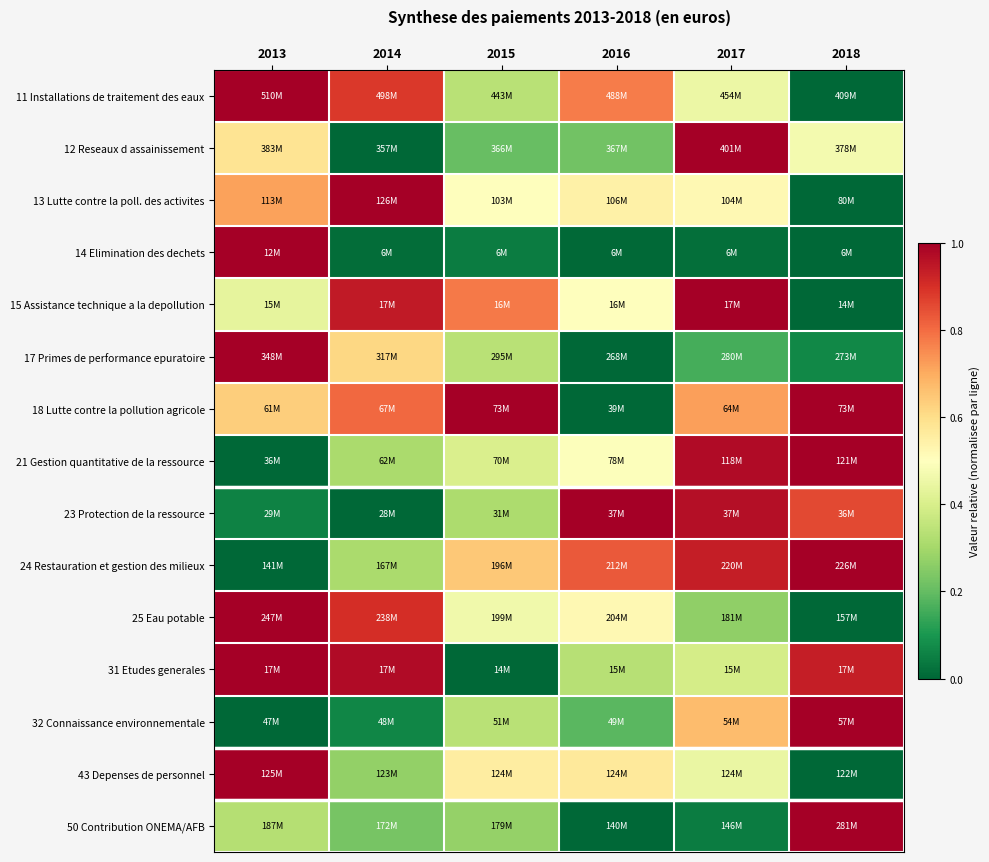

Between 2015 and 2018, which is larger?

2015